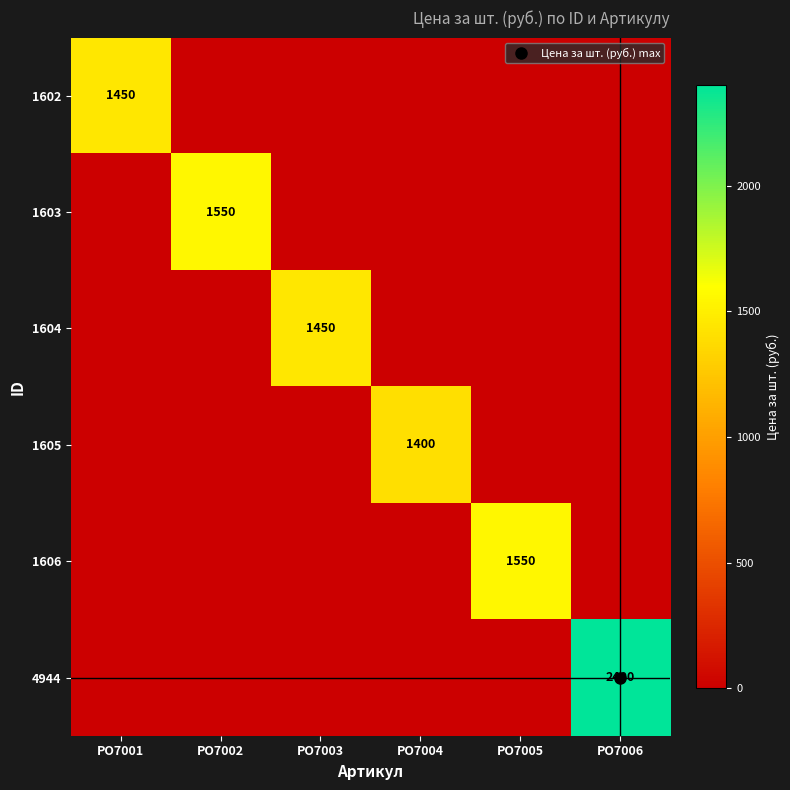

What is the spread (max minus min) of values at РО7001?

1450